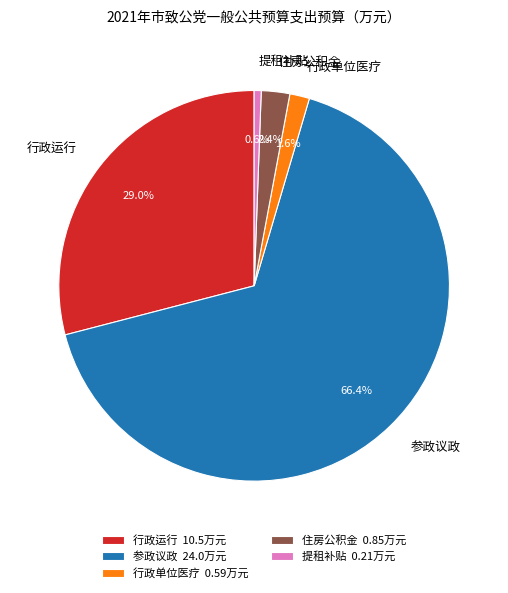

Is there a majority slice in this chart?

Yes